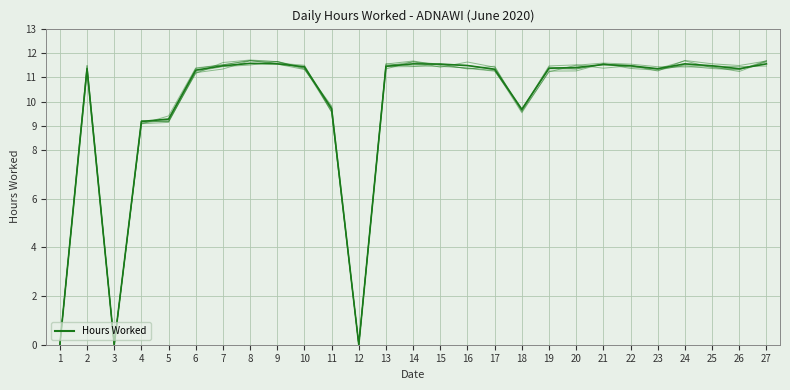

Is it true that the value at 1 is -7.4?

False